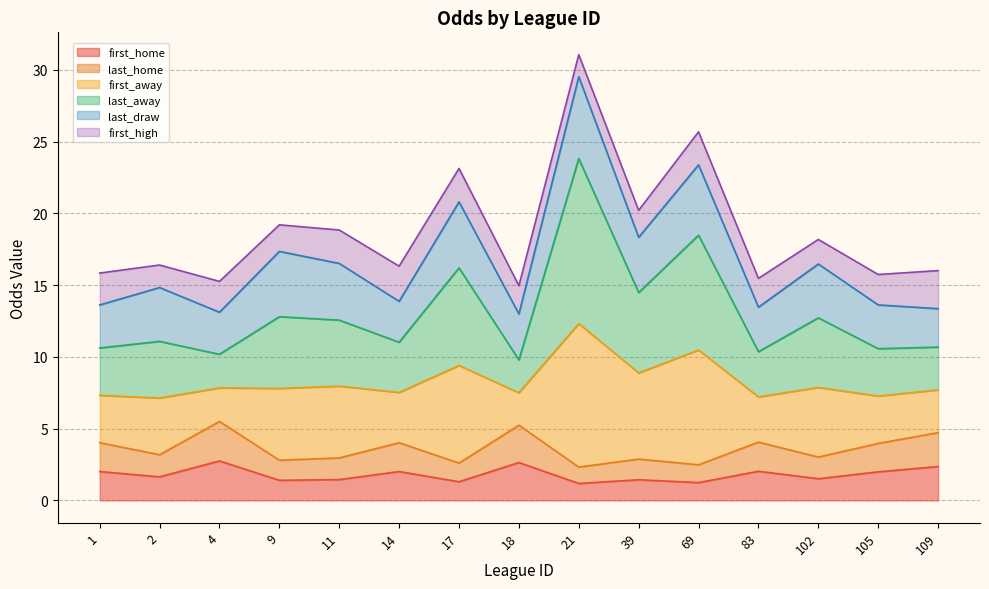

Is it true that first_home equals 1.6 at 2?

True